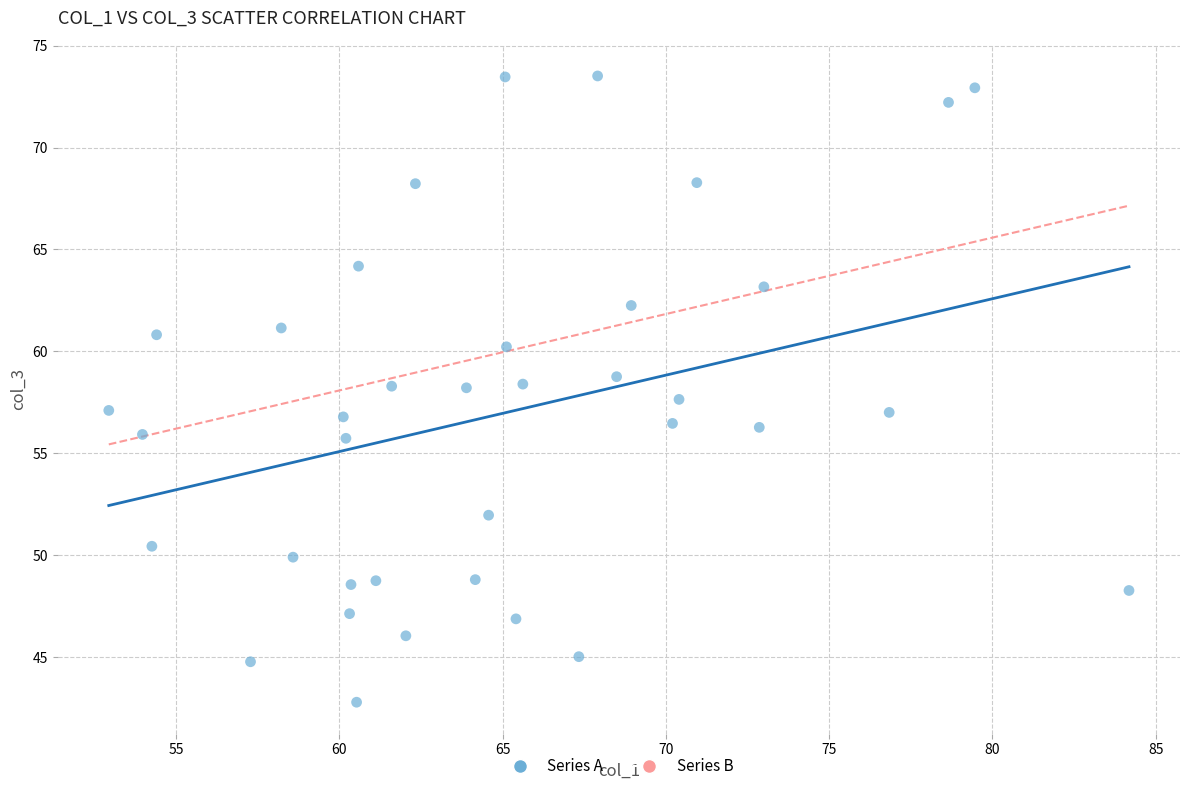

What is the range of X values (max minus min)?

31.2